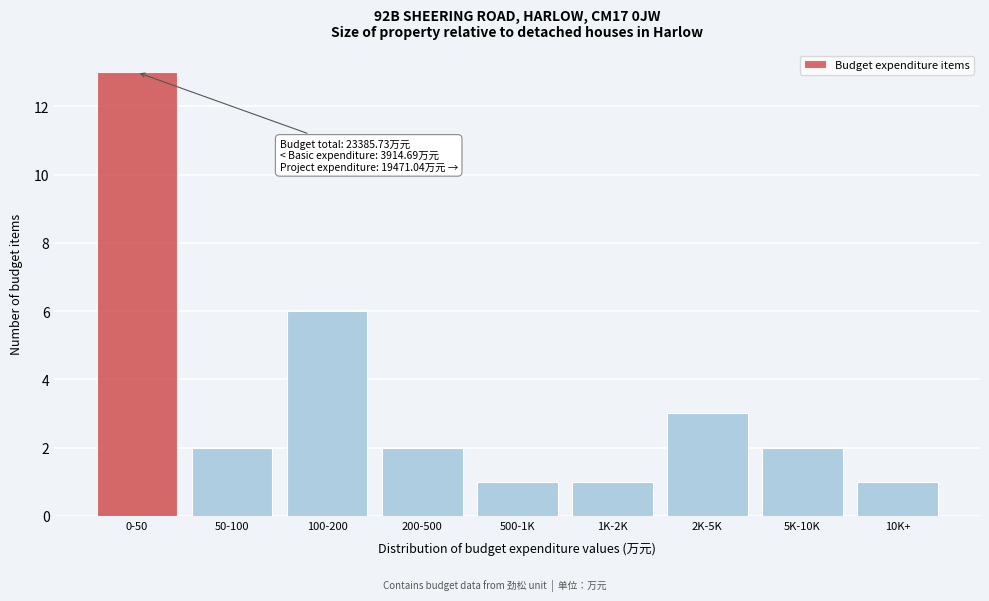

Reading left to right, list all the values displayed in this chart.

0-50=13	50-100=2	100-200=6	200-500=2	500-1K=1	1K-2K=1	2K-5K=3	5K-10K=2	10K+=1